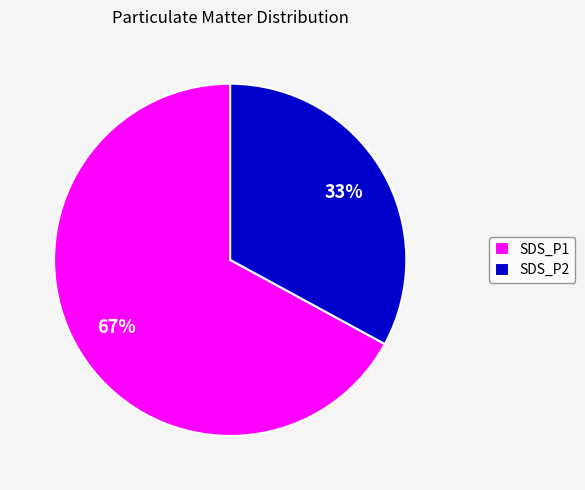

Rank the categories by value from highest to lowest.

SDS_P1, SDS_P2